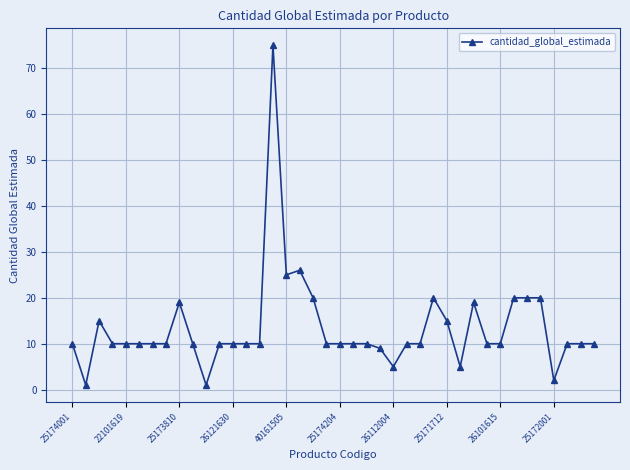

What is the greatest value displayed?

75